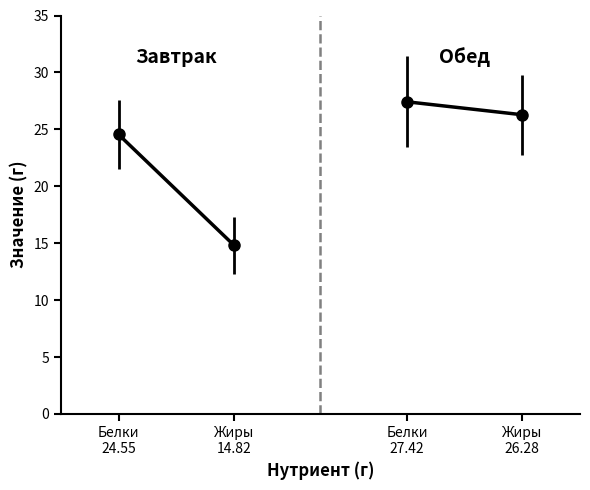

Rank the series at Белки
24.55 from lowest to highest value.

Завтрак, Обед